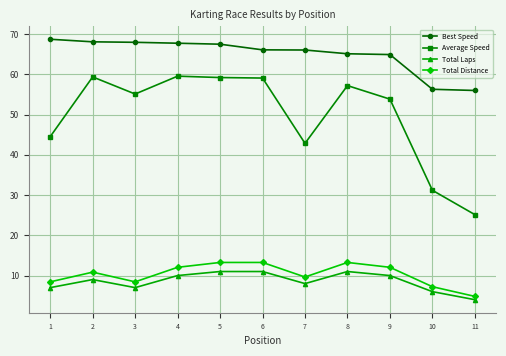

The value of Average Speed at 10 is 52.1. True or false?

False